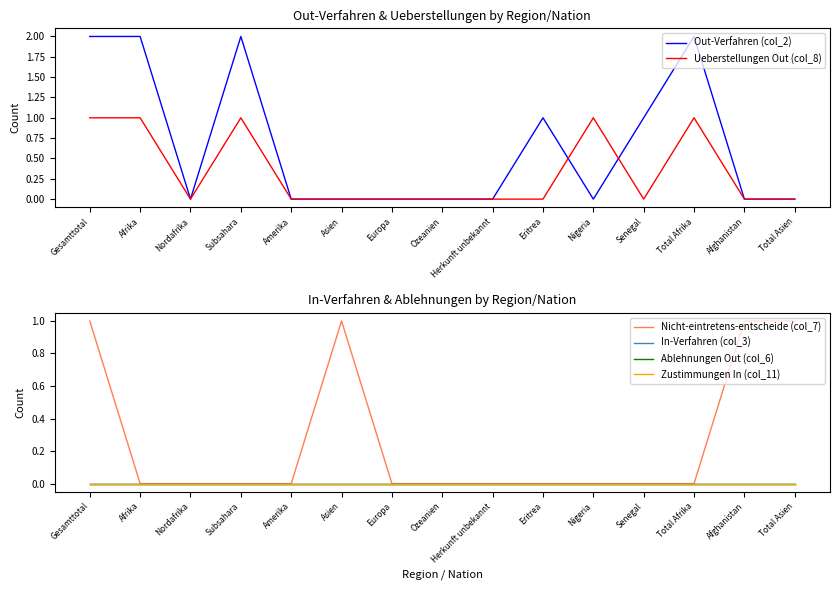

Which series has the largest total across all categories?

Out-Verfahren (col_2)